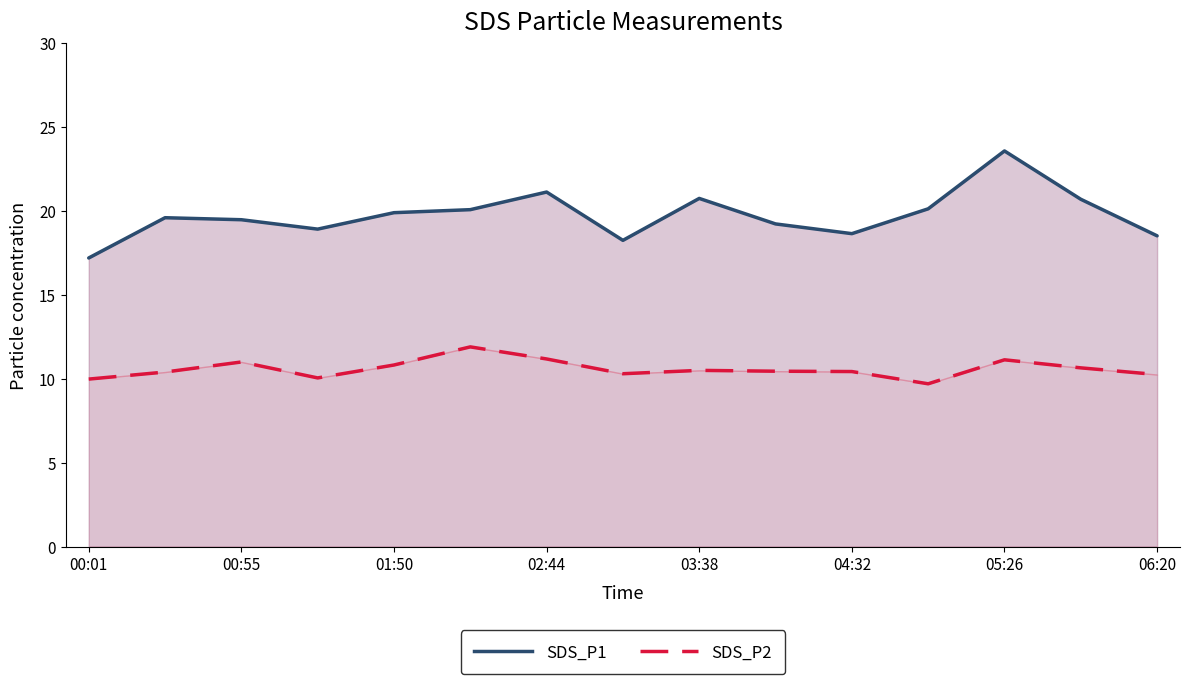

Rank the series by their average value, from highest to lowest.

SDS_P1, SDS_P2